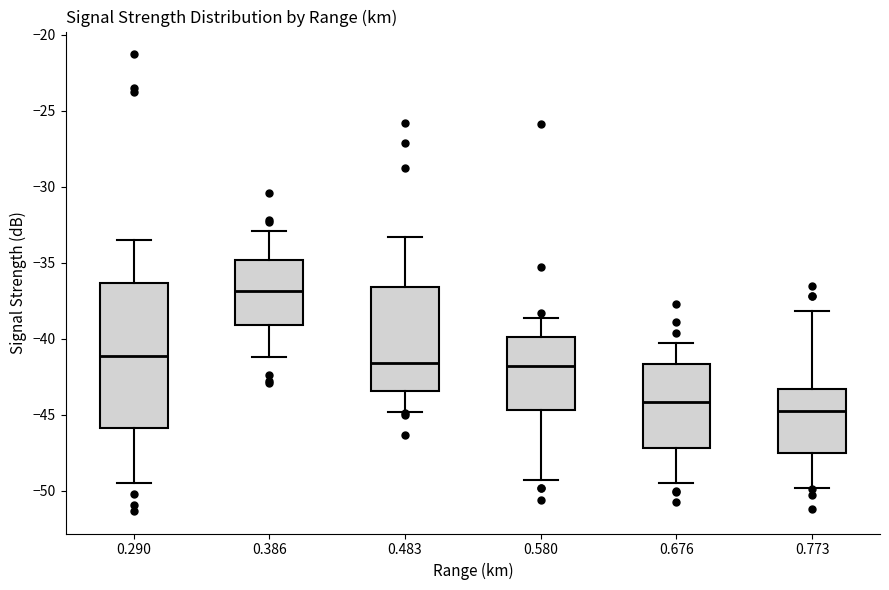

Which box is the tallest, from its lower edge to its upper edge?

0.290